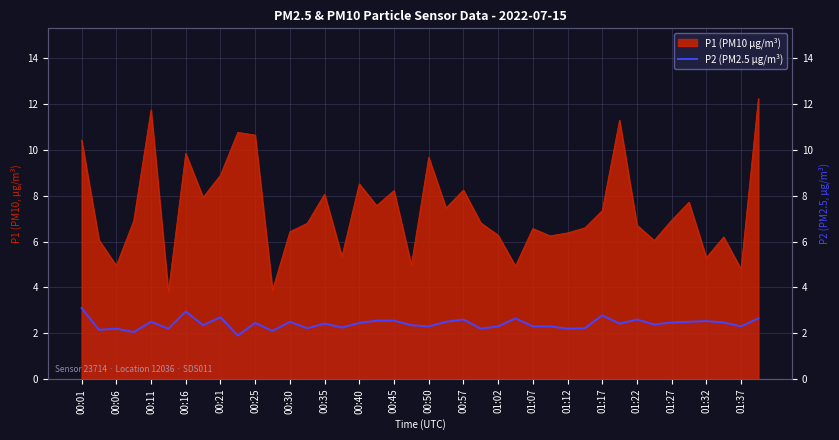

Between 01:37 and 00:57, which is larger?

00:57